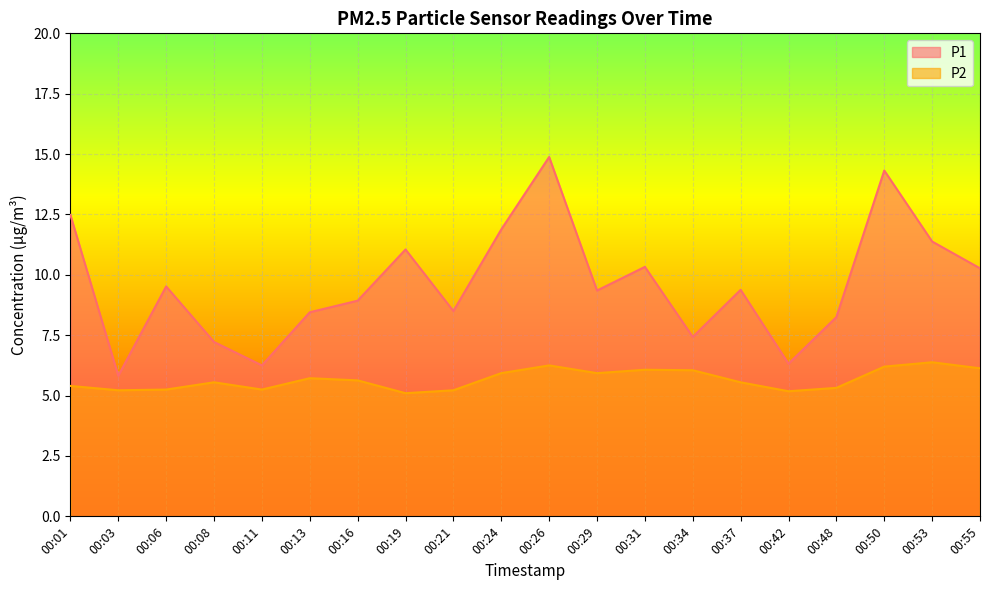

At which label does P2 reach its minimum?

00:19